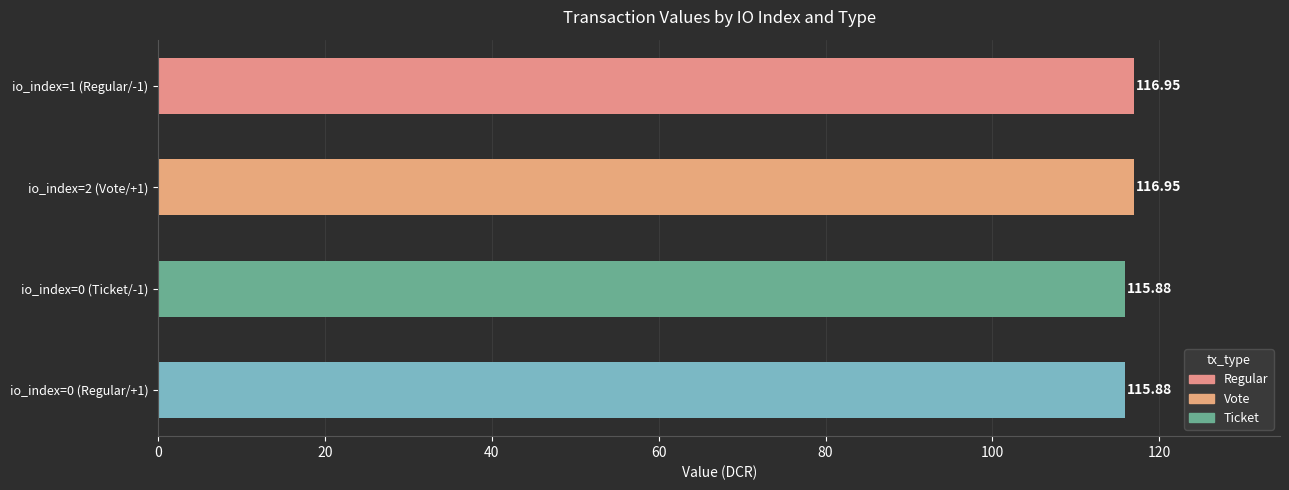

Approximately how many times larger is the value at io_index=1 (Regular/-1) compared to io_index=0 (Ticket/-1)?

1.0